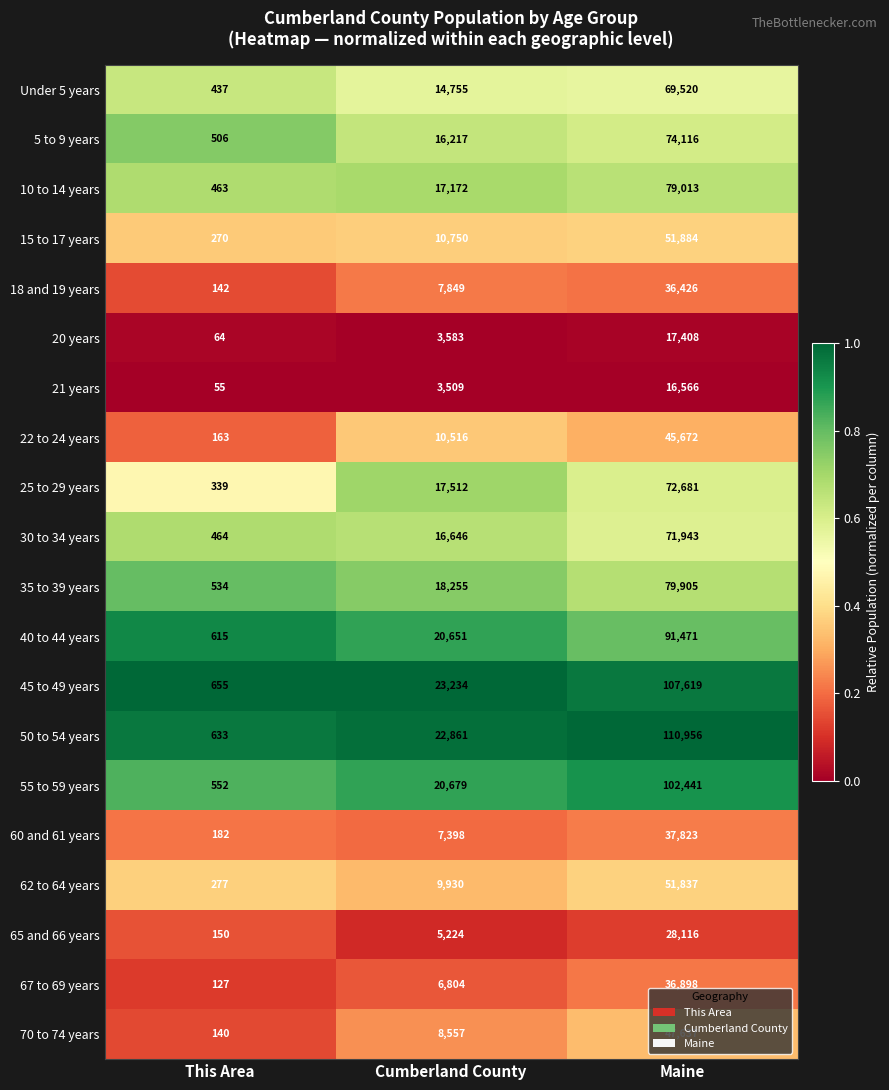

At which category is the sum across all series the highest?

Maine